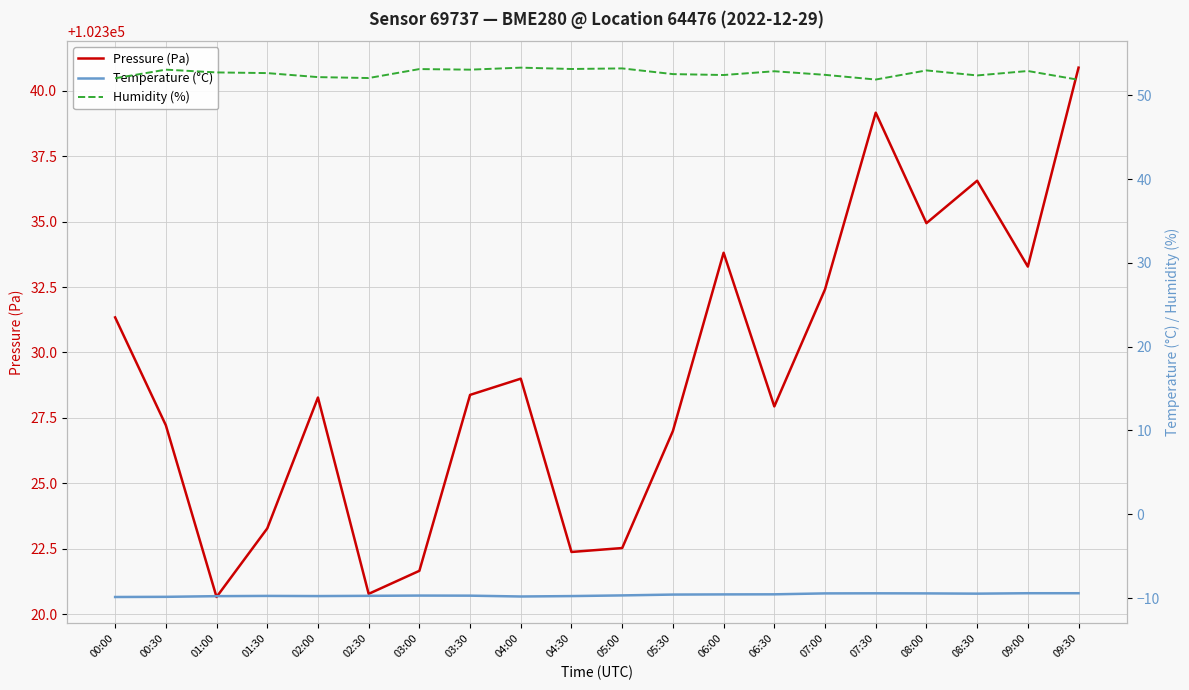

What is the lowest value of the Temperature (°C) series?

-9.9